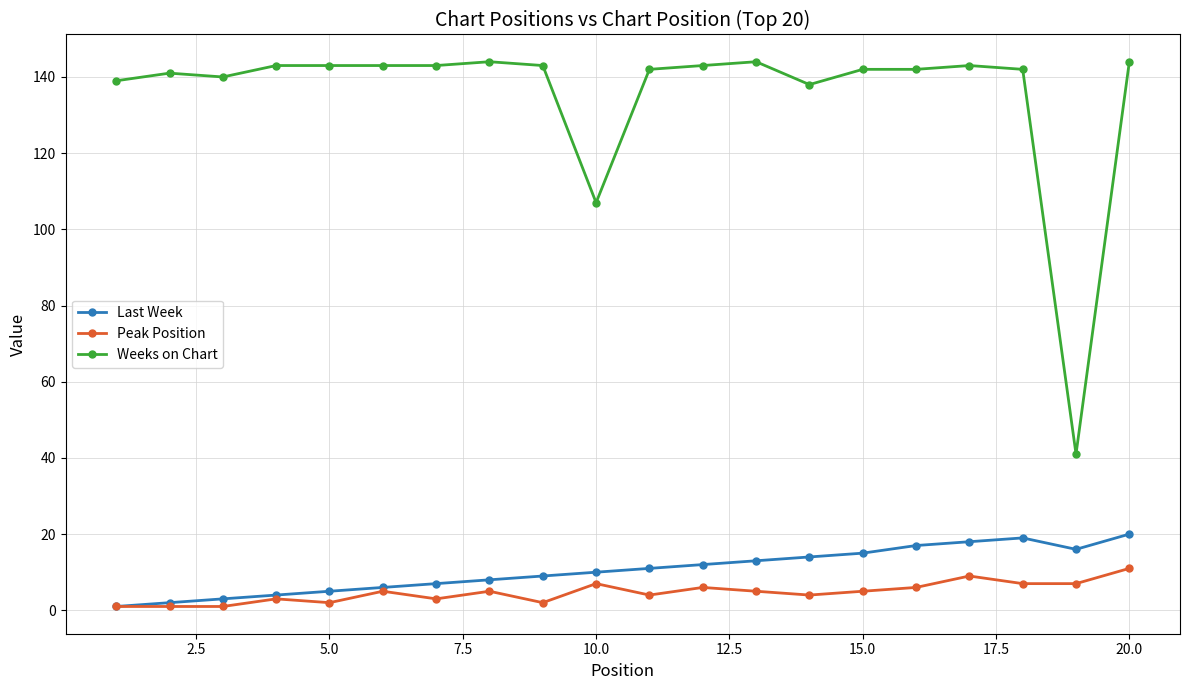

Which series has the widest spread of values?

Weeks on Chart